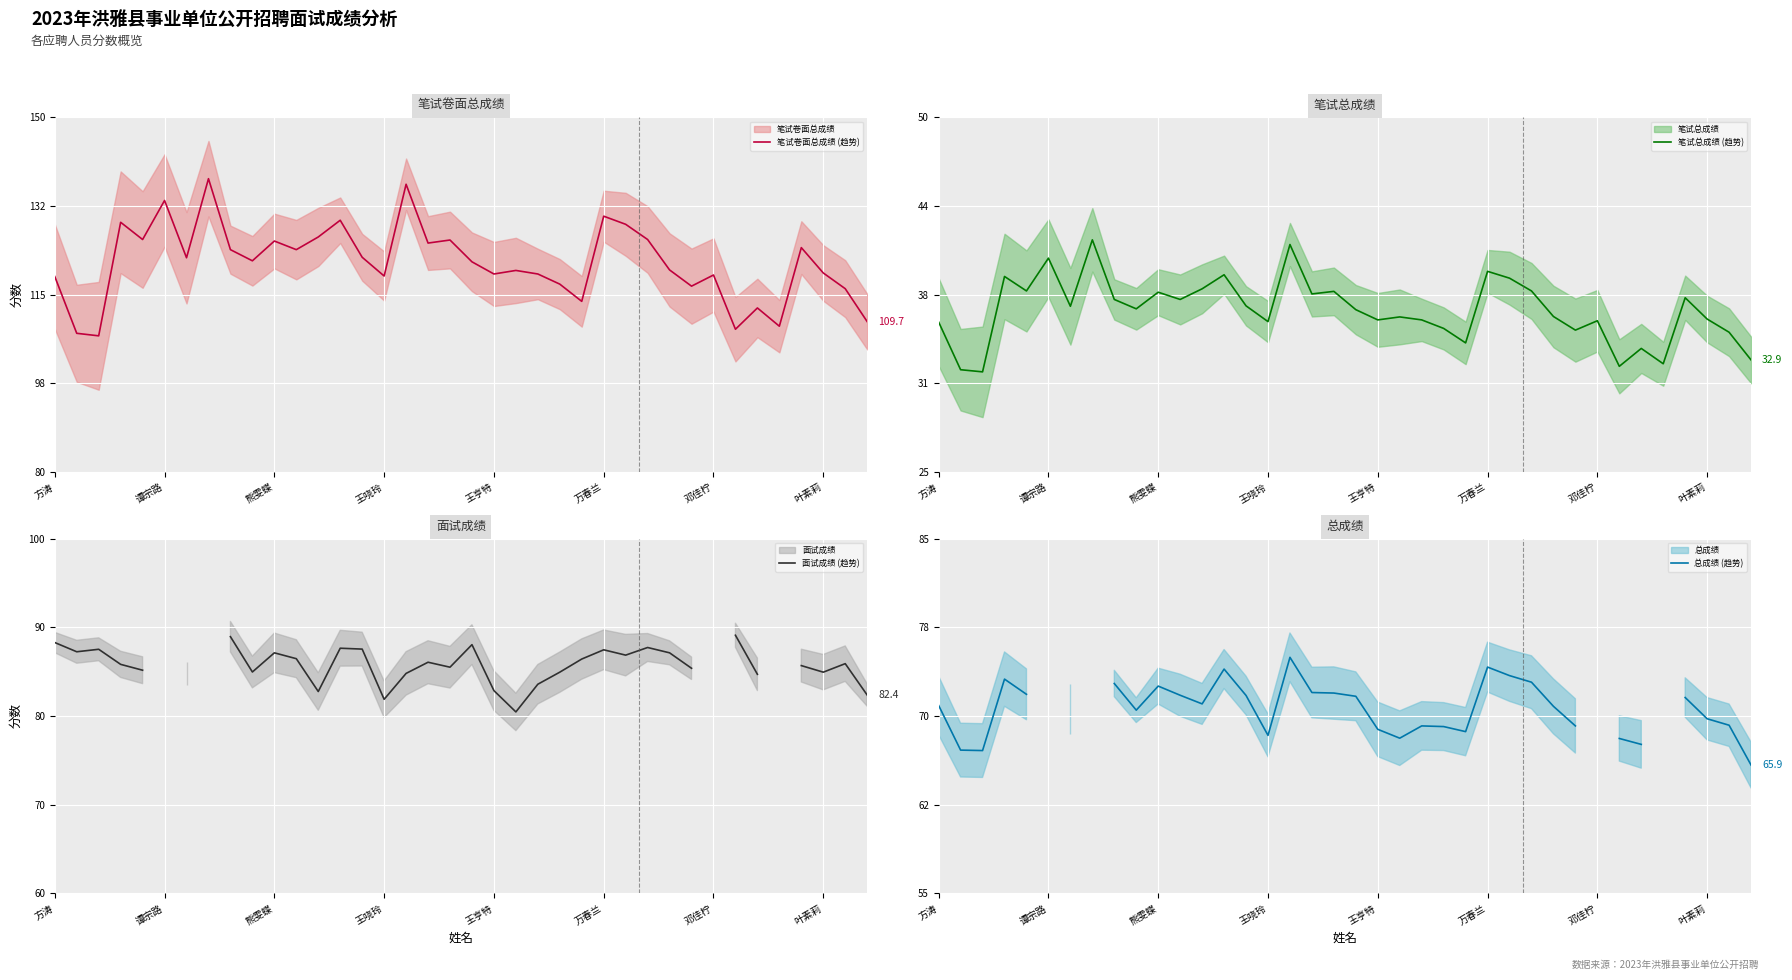

True or false: 笔试卷面总成绩 (趋势) has a value of 119.3 at 叶素莉.

True